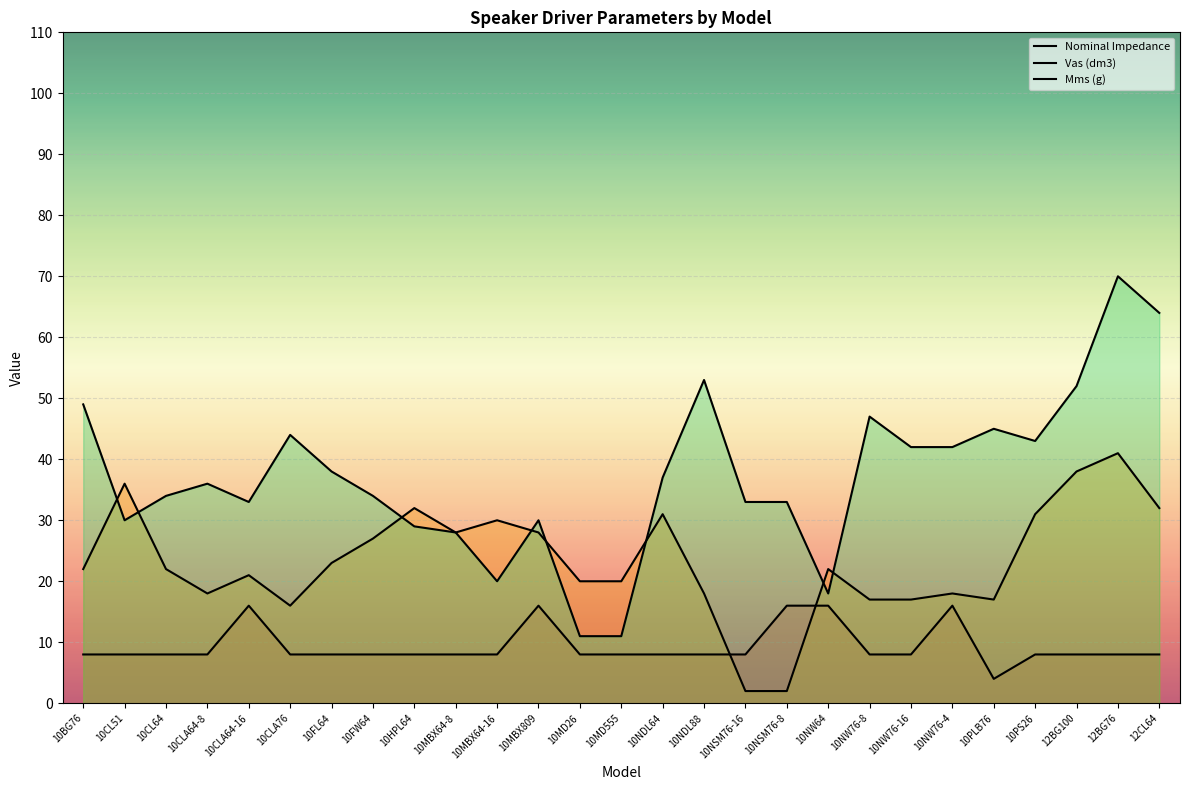

Between 10CLA76 and 10NW76-4, which series saw the biggest shift?

Nominal Impedance